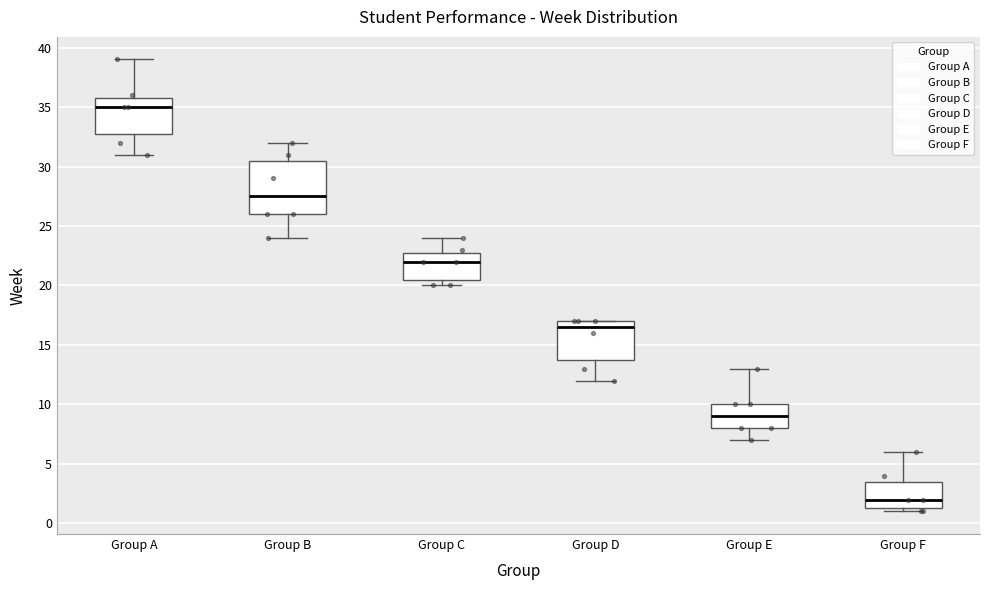

Reading left to right, transcribe this box plot: for each box, give where its median line is, the range the box spans, and where its two whiskers end, as read against the y-axis. The values are not printed on the chart, so give them approximately, as read against the axis.

Group A: median 35.0, box 33.0 to 36.0, whiskers 31.0 to 39.0
Group B: median 27.5, box 26.0 to 30.5, whiskers 24.0 to 32.0
Group C: median 22.0, box 20.5 to 23.0, whiskers 20.0 to 24.0
Group D: median 16.5, box 14.0 to 17.0, whiskers 12.0 to 17.0
Group E: median 9.0, box 8.0 to 10.0, whiskers 7.0 to 13.0
Group F: median 2.0, box 1.5 to 3.5, whiskers 1.0 to 6.0